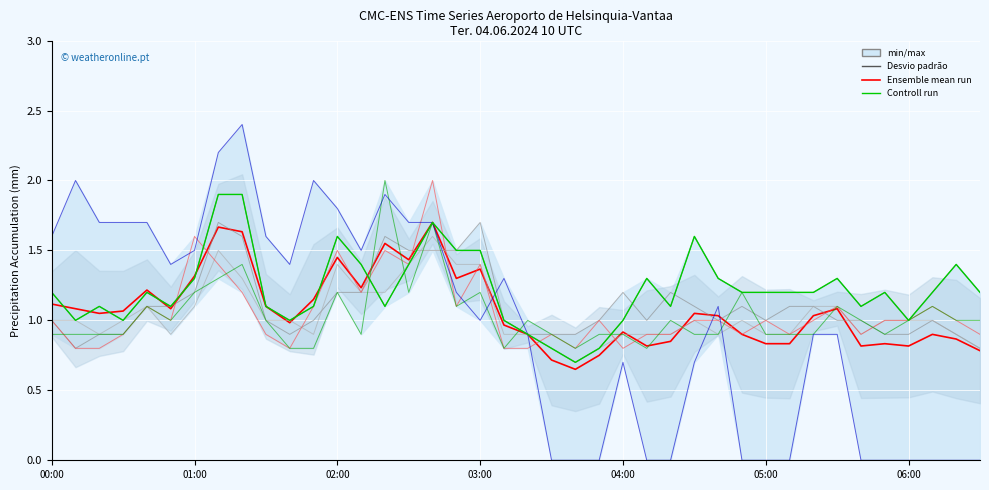

What is the total value across all series at 02:40?

10.2